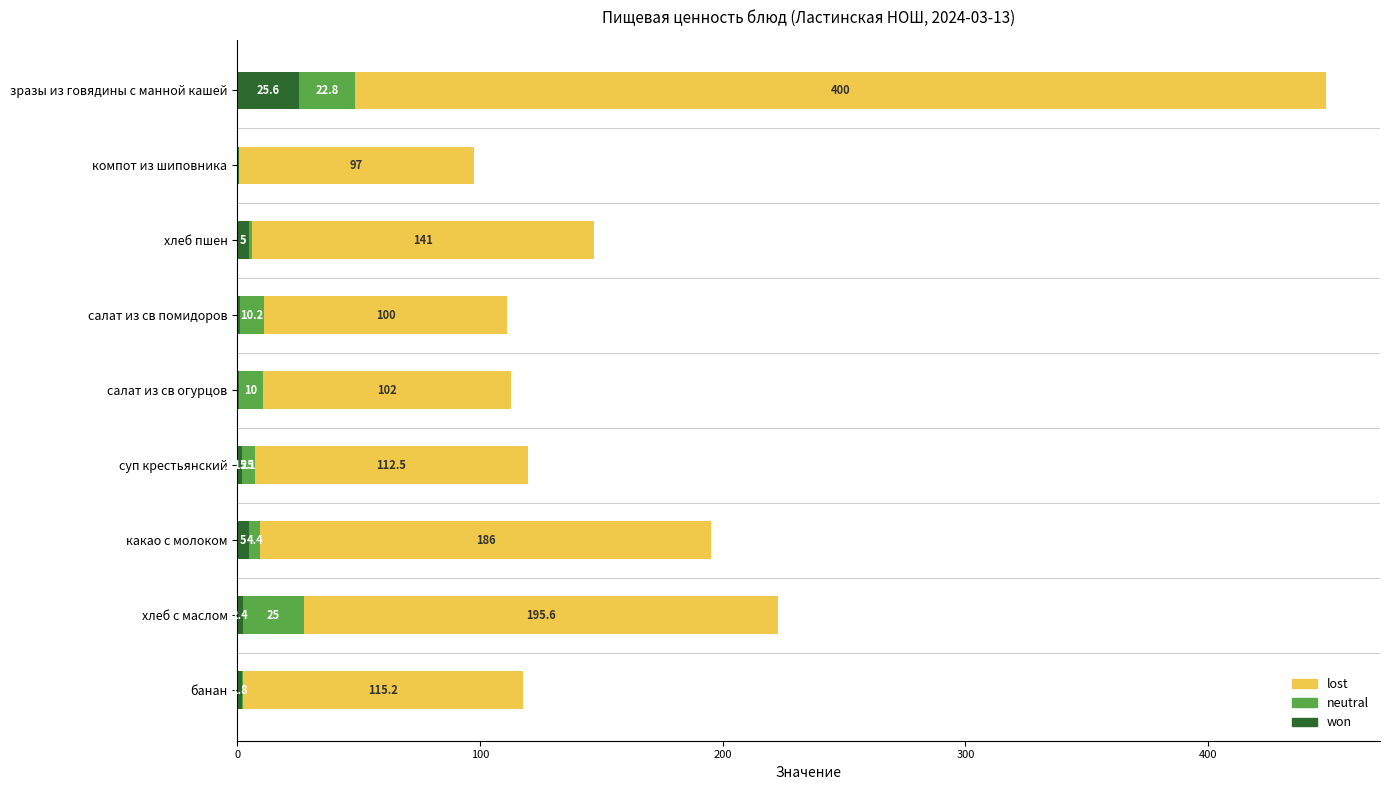

At which label does won reach its peak?

зразы из говядины с манной кашей